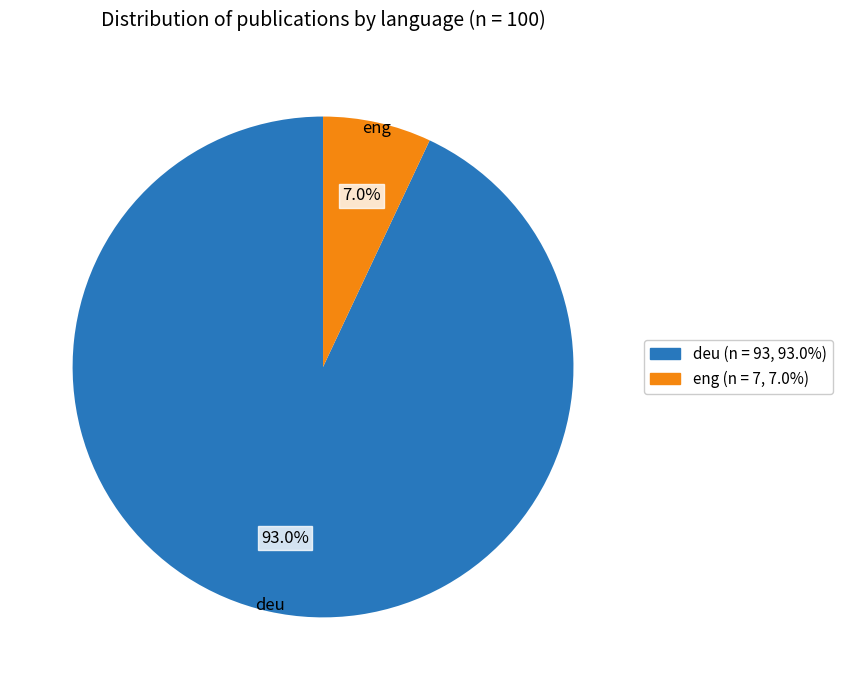

Between deu and eng, which is larger?

deu